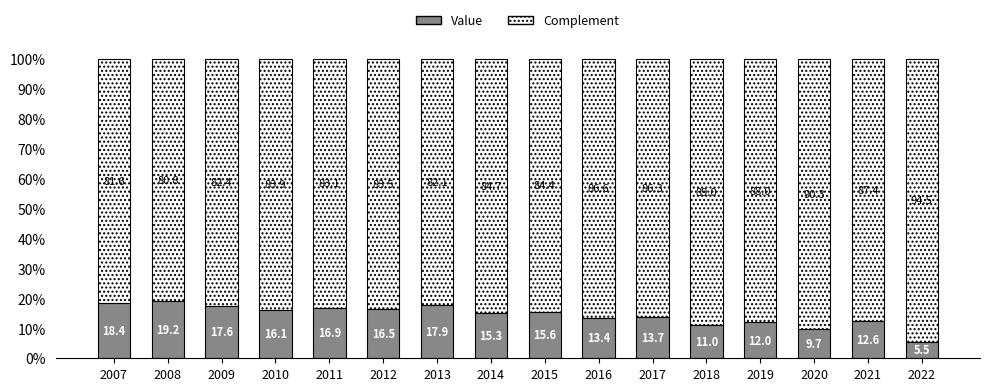

At which label does Value reach its minimum?

2022